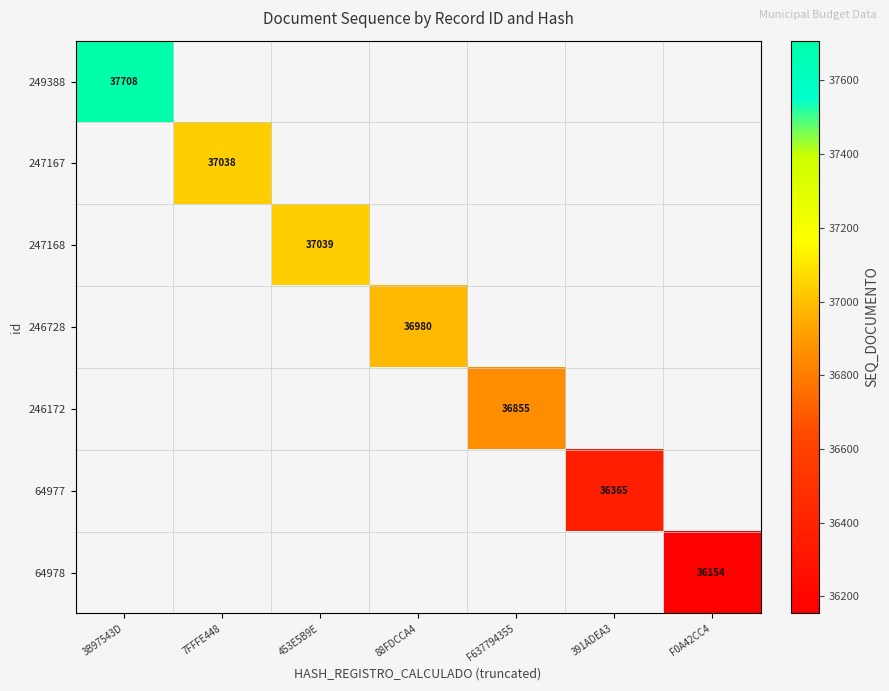

List the series in order of their overall mean, highest first.

249388, 247167, 247168, 246728, 246172, 64977, 64978